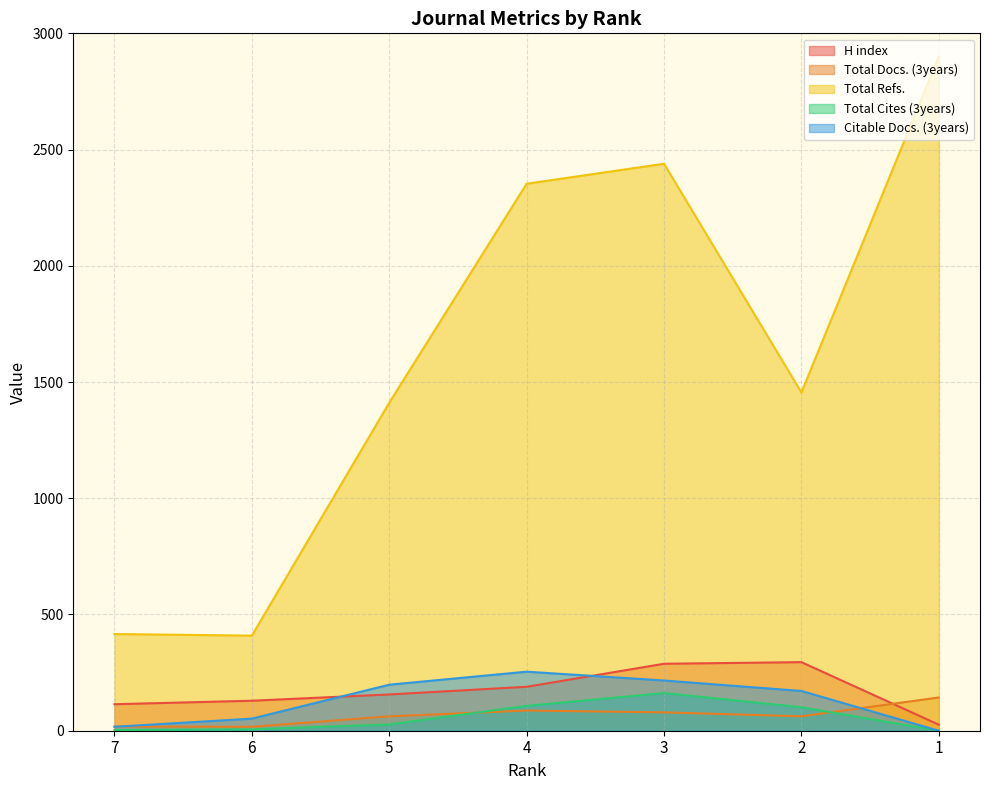

What is the average value of the Citable Docs. (3years) series?

130